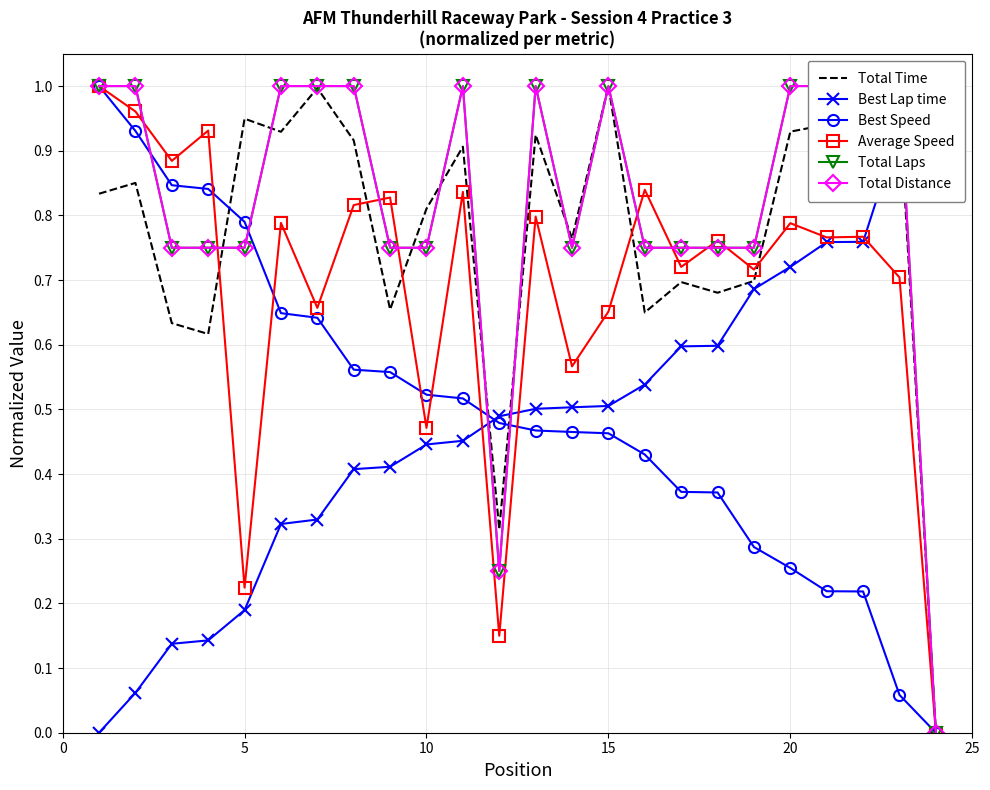

List the series in order of their peak value, lowest first.

Total Time, Best Lap time, Best Speed, Average Speed, Total Laps, Total Distance